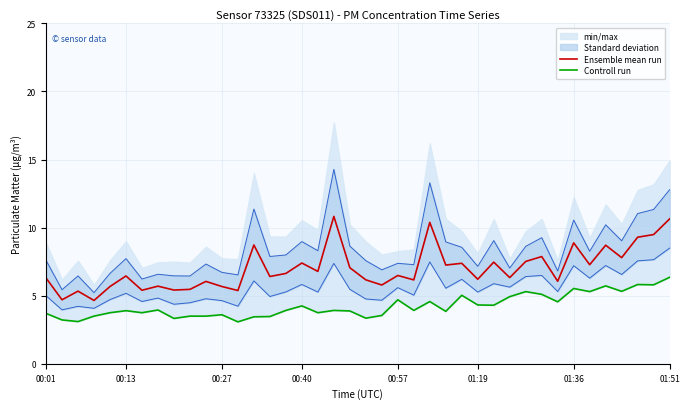

The value of Ensemble mean run at 00:13 is 6.5. True or false?

True